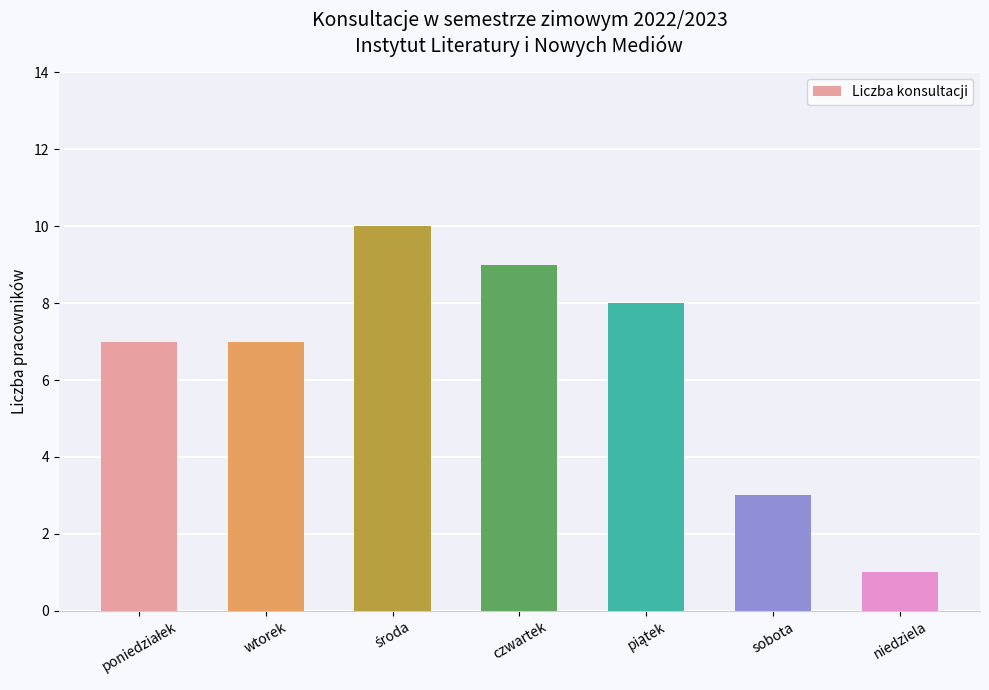

The chart shows a value of 1 at niedziela. True or false?

True